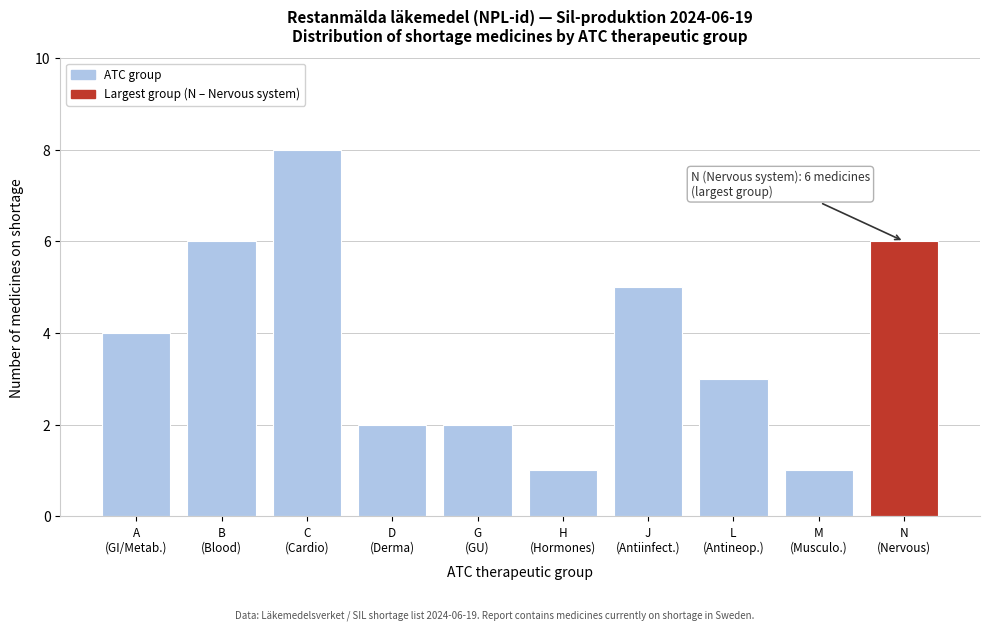

Reading right to left, list all the values displayed in this chart.

6	1	3	5	1	2	2	8	6	4